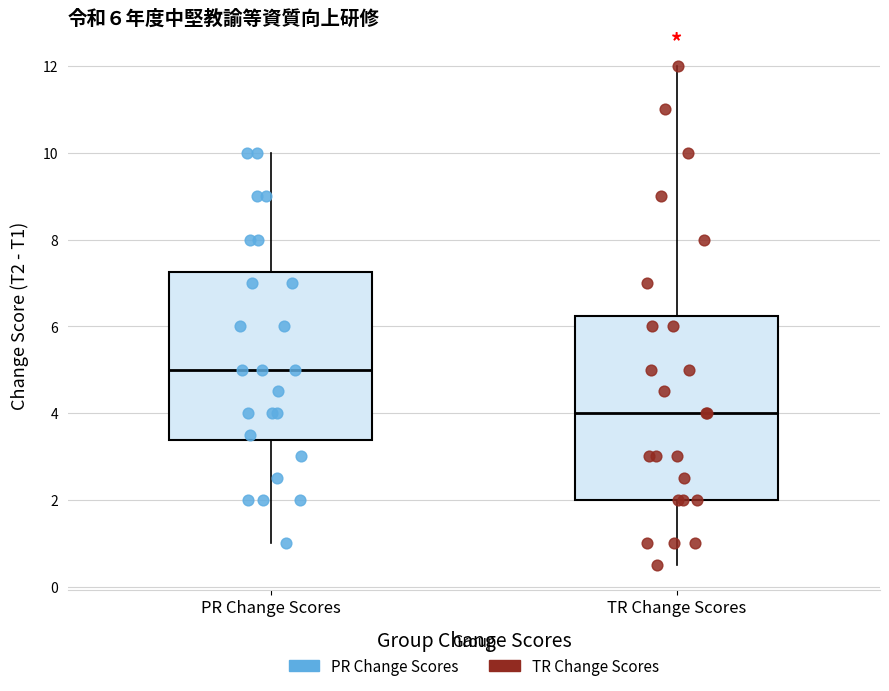

Which box's median line is the lowest?

TR Change Scores